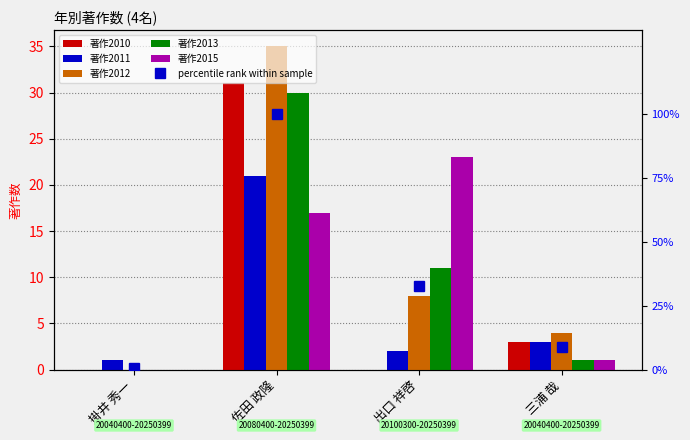

Where is 著作2011 nearest to the value 11?

三浦 哉